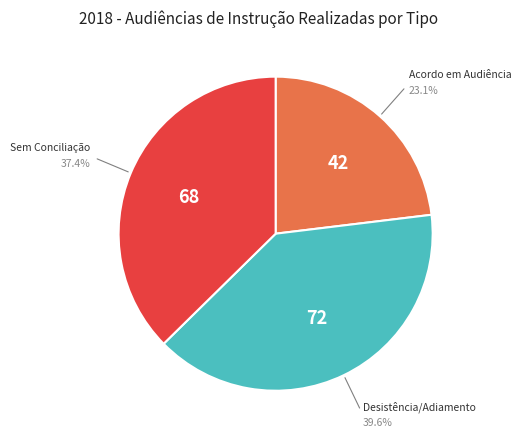

Which has a higher value, Desistência/Adiamento or Sem Conciliação?

Desistência/Adiamento